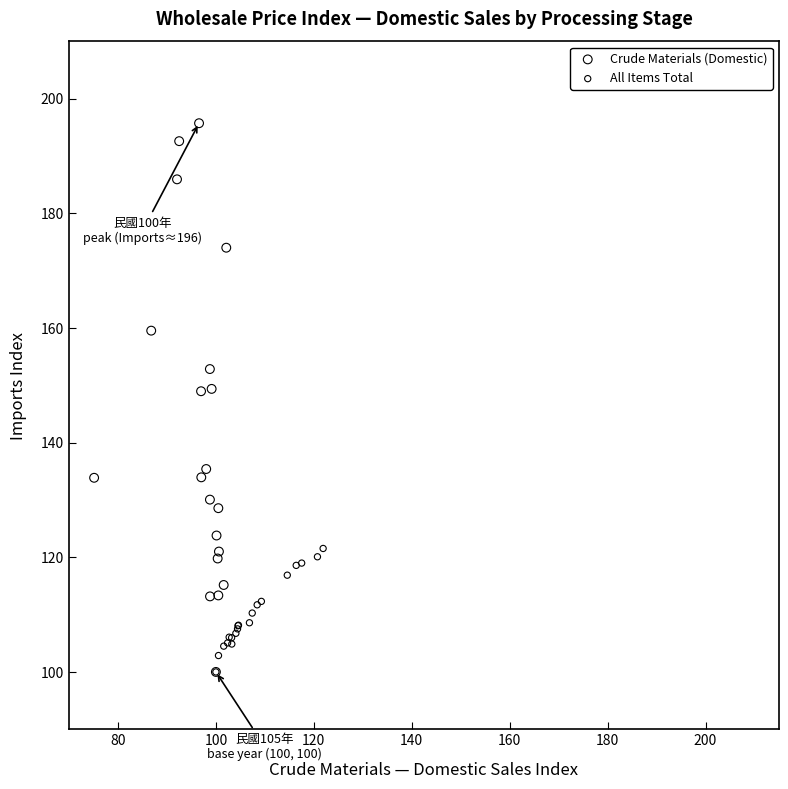

Which series reaches the maximum Y coordinate?

Crude Materials (Domestic)